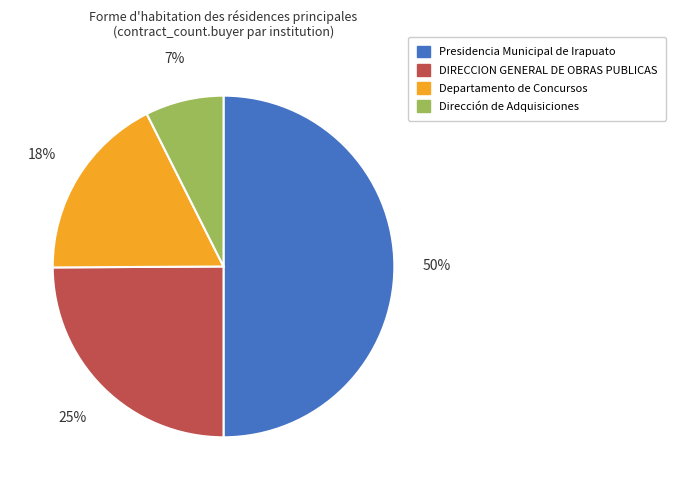

Which category has the smallest portion of the pie?

Dirección de Adquisiciones